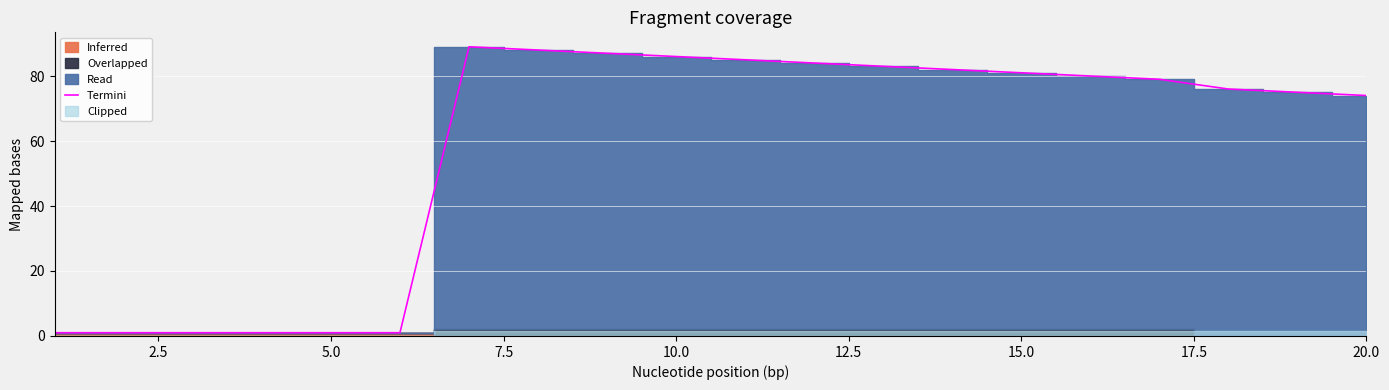

What is the smallest value displayed?

1